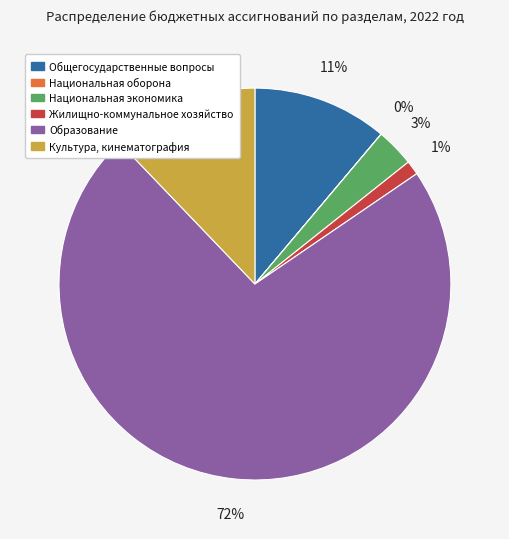

To the nearest percent, what percentage of the pie is Национальная экономика?

3%